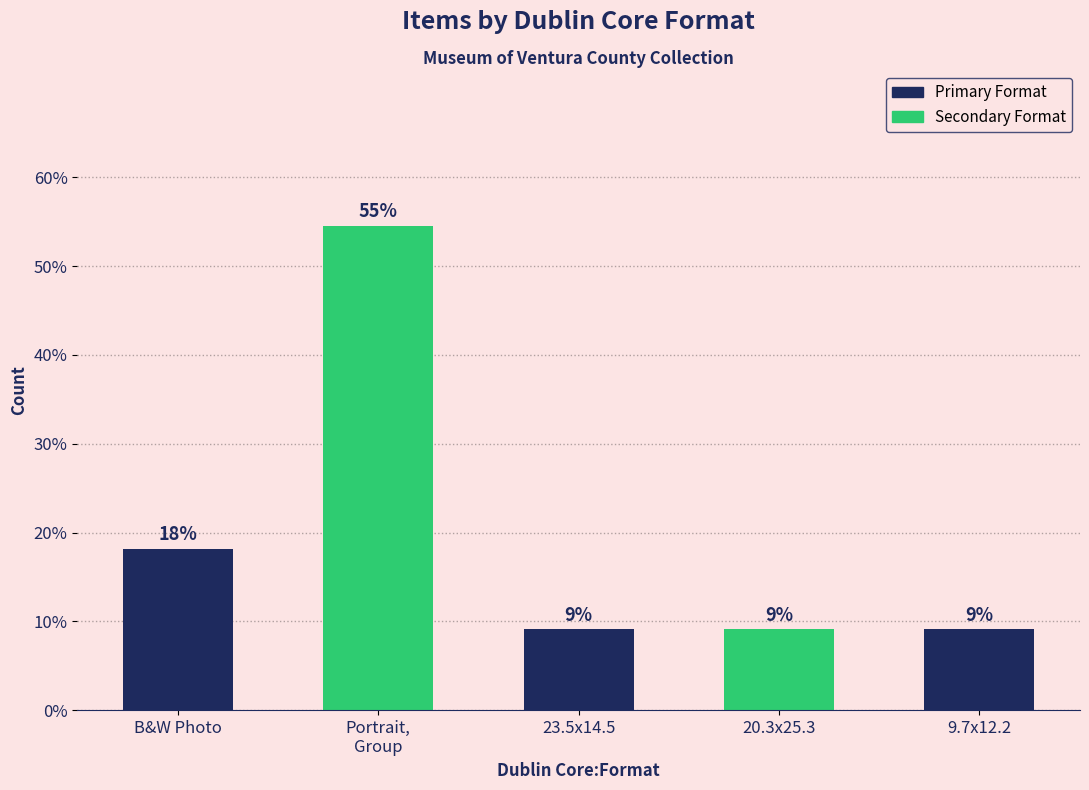

Are the bars horizontal?

No